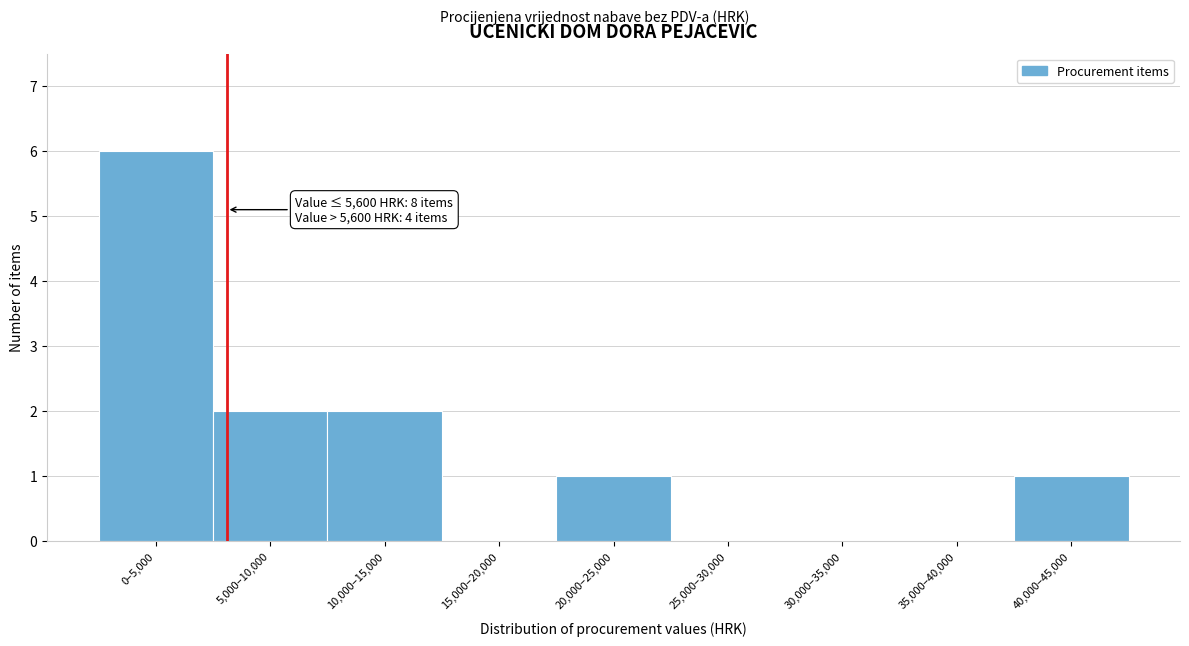

Reading left to right, list all the values displayed in this chart.

0–5,000=6	5,000–10,000=2	10,000–15,000=2	15,000–20,000=0	20,000–25,000=1	25,000–30,000=0	30,000–35,000=0	35,000–40,000=0	40,000–45,000=1